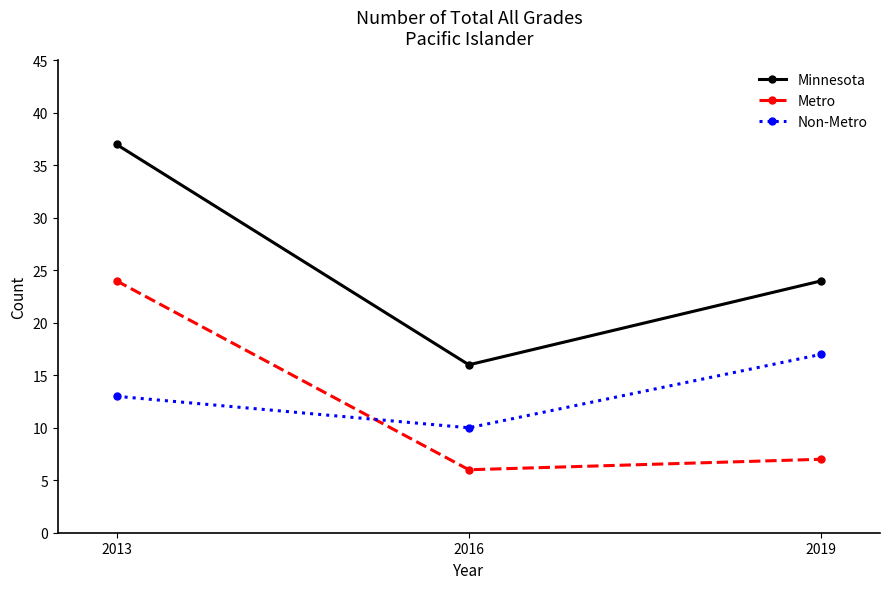

The value of Minnesota at 2013 is 17. True or false?

False